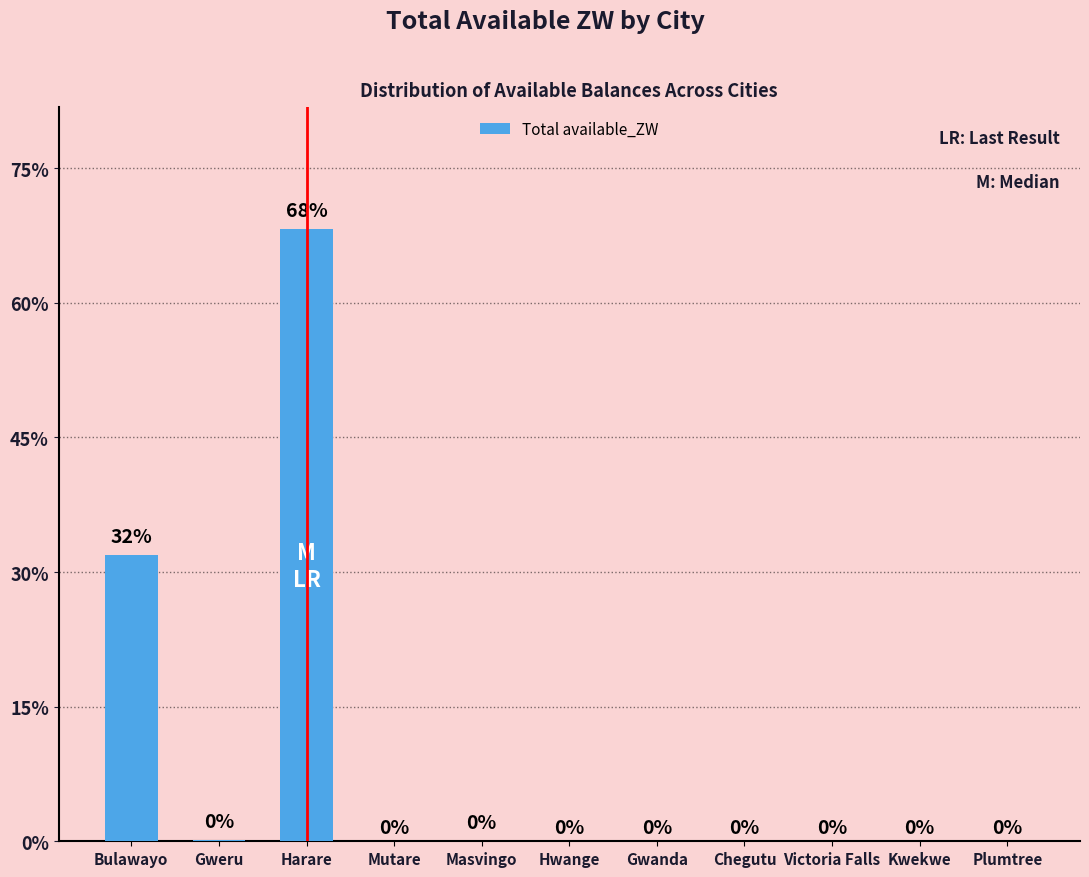

What is the label of the 3rd bar from the left?

Harare